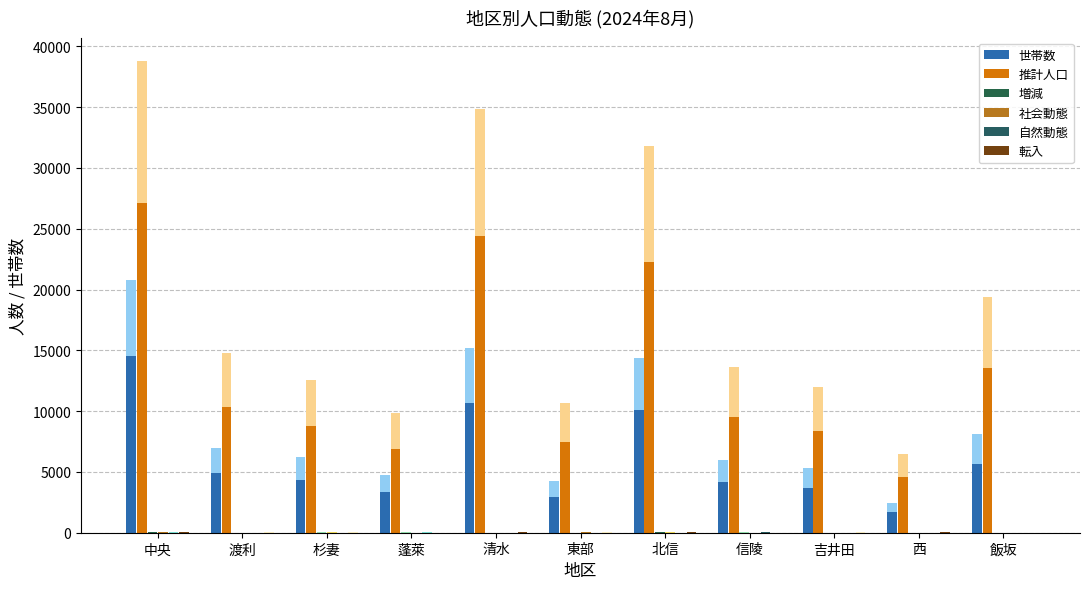

At which category is the sum across all series the highest?

中央